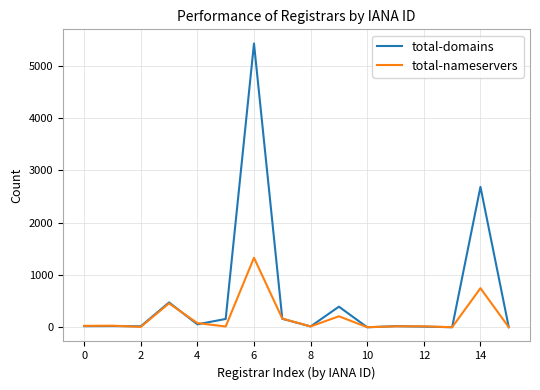

Which series has the widest spread of values?

total-domains